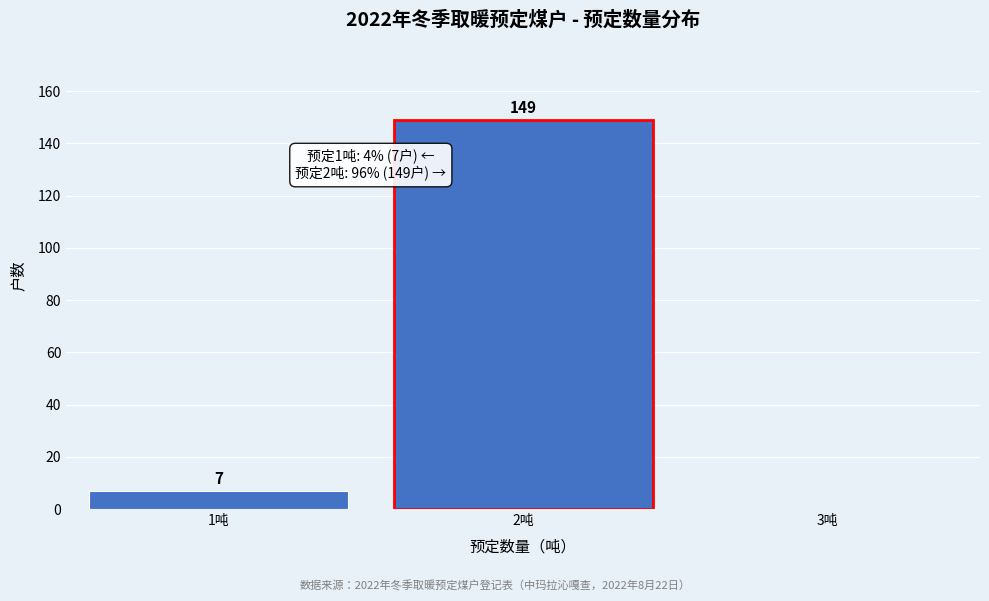

Reading left to right, list all the values displayed in this chart.

1吨=7	2吨=149	3吨=0